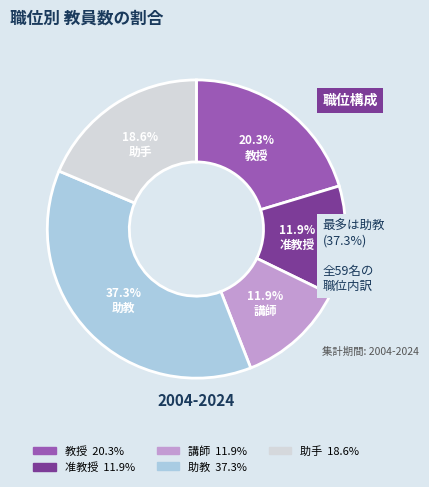

Is there any slice that represents more than half of the pie?

No